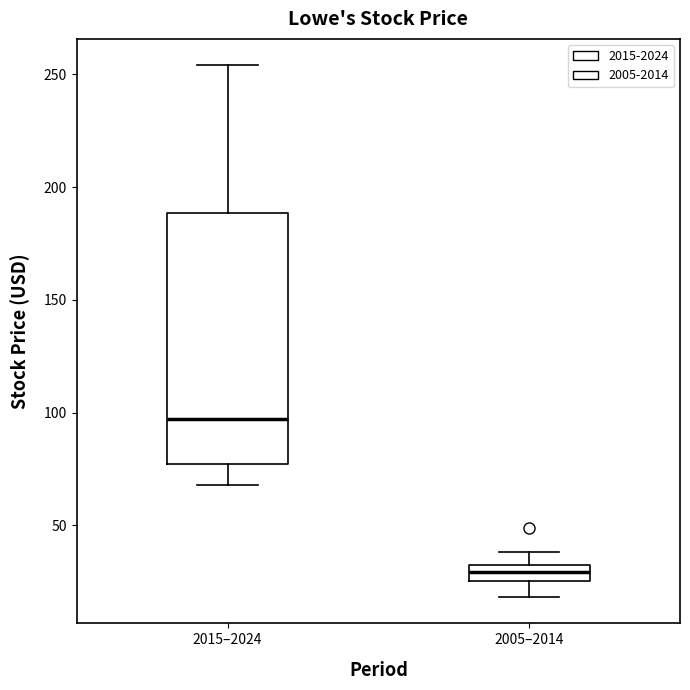

Where is the lower edge of the box for 2005–2014 on the y-axis? The values are not printed on the chart, so give them approximately, as read against the axis.

25